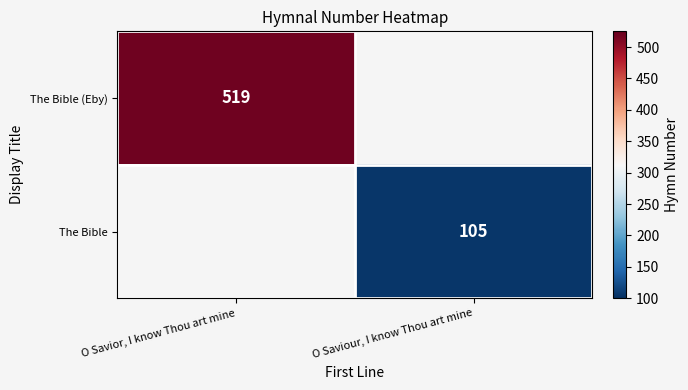

What is the maximum value shown in the chart?

519.0